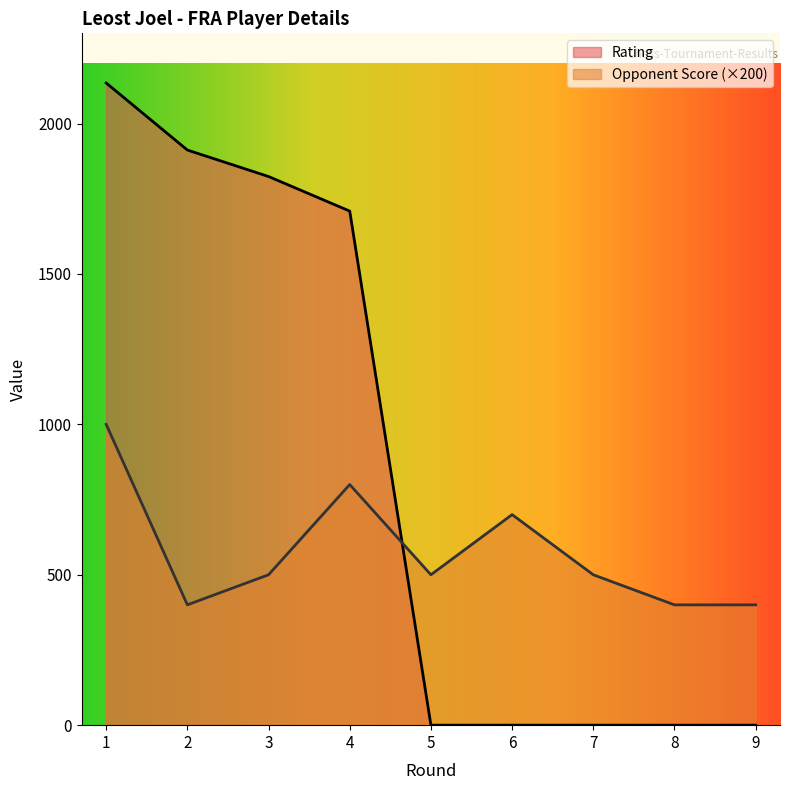

Reading left to right, list all the values displayed in this chart.

Rating: 2135	1912	1824	1709	0	0	0	0	0
Opponent Score: 1000	400	500	800	500	700	500	400	400